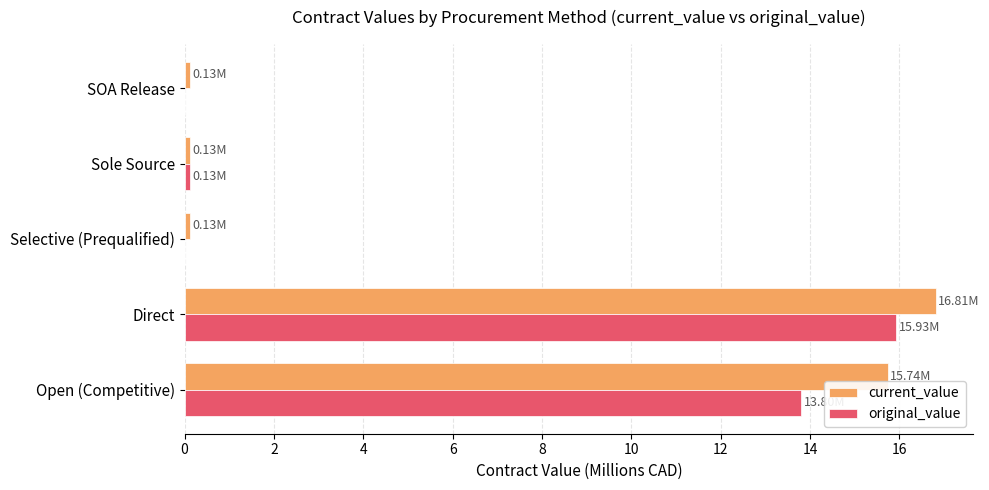

How many series are shown in this chart?

2